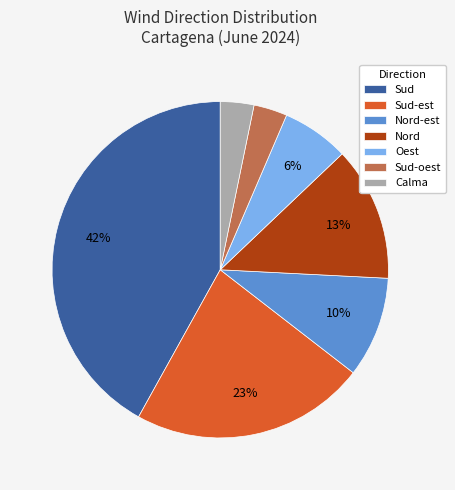

What is the ratio of the value at Oest to the value at Calma?

2.0